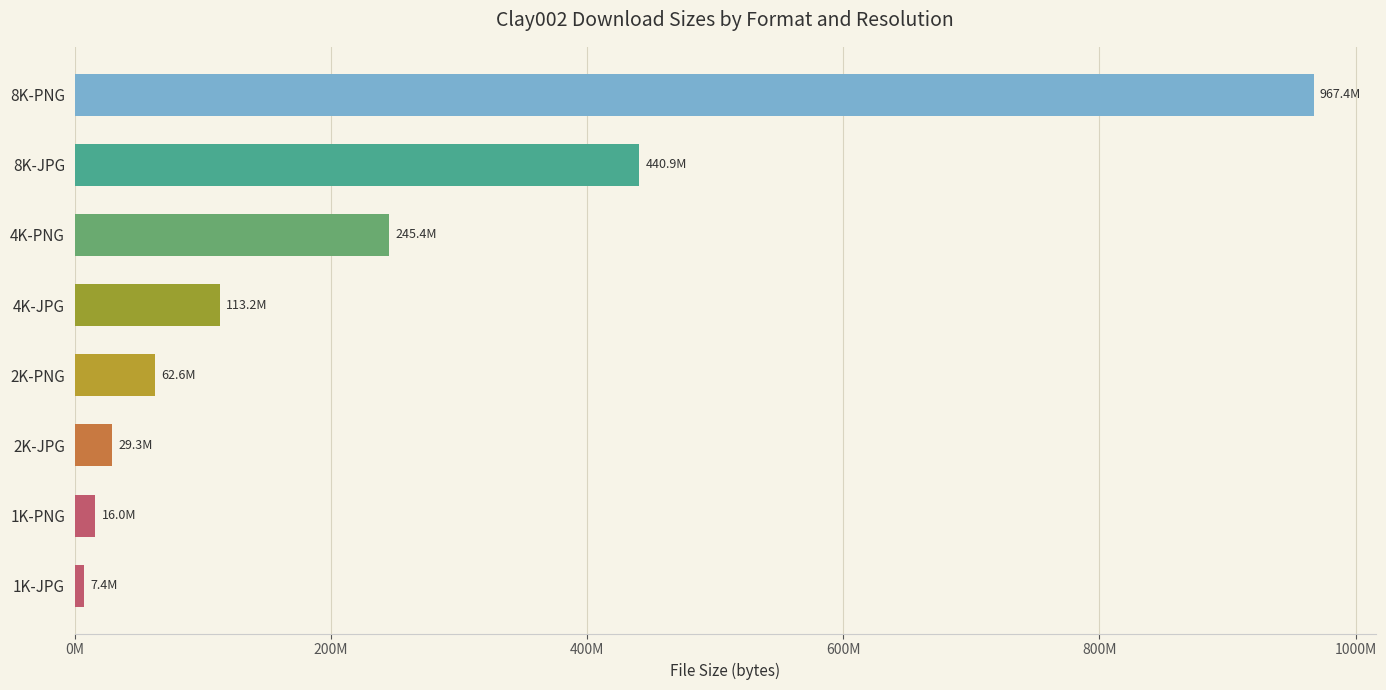

Does the chart contain any negative values?

No